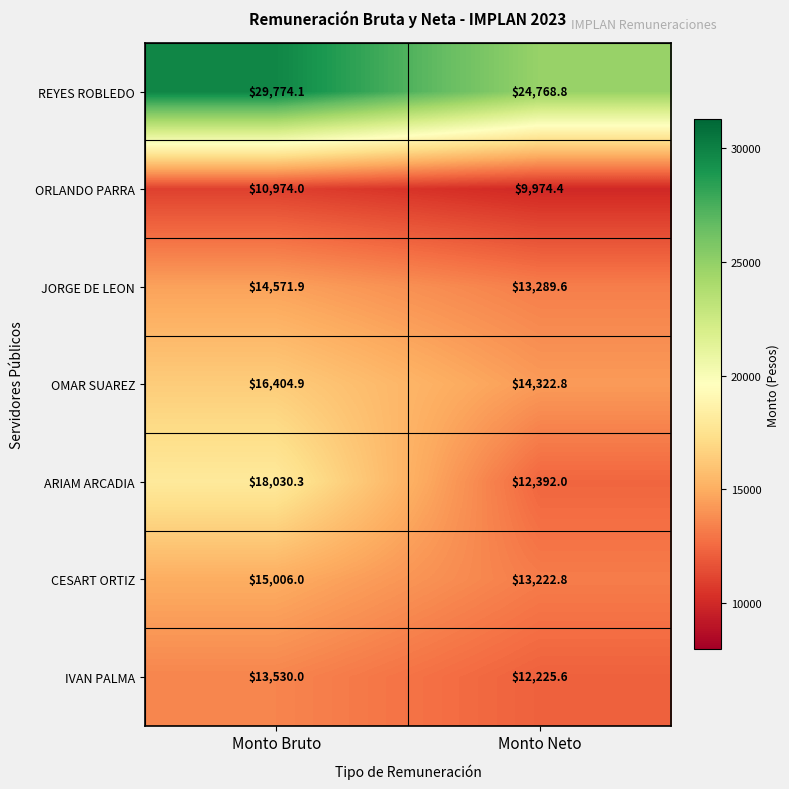

What is the smallest value displayed?

9974.4